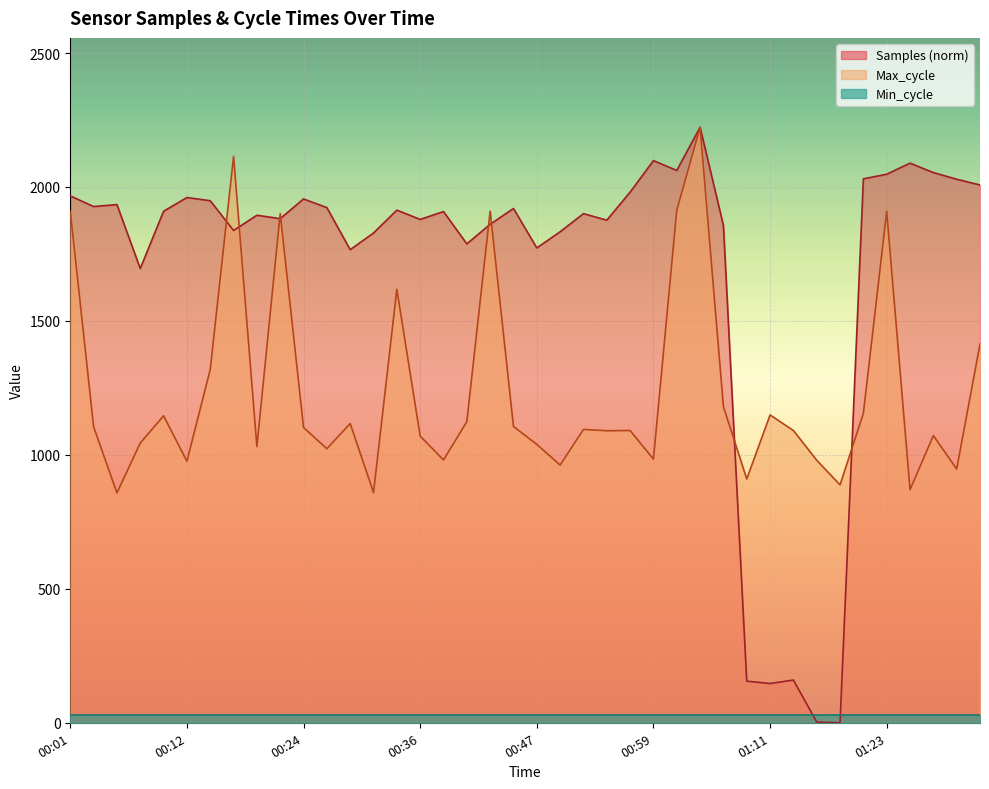

What is the label of the 7th point from the right?

01:18